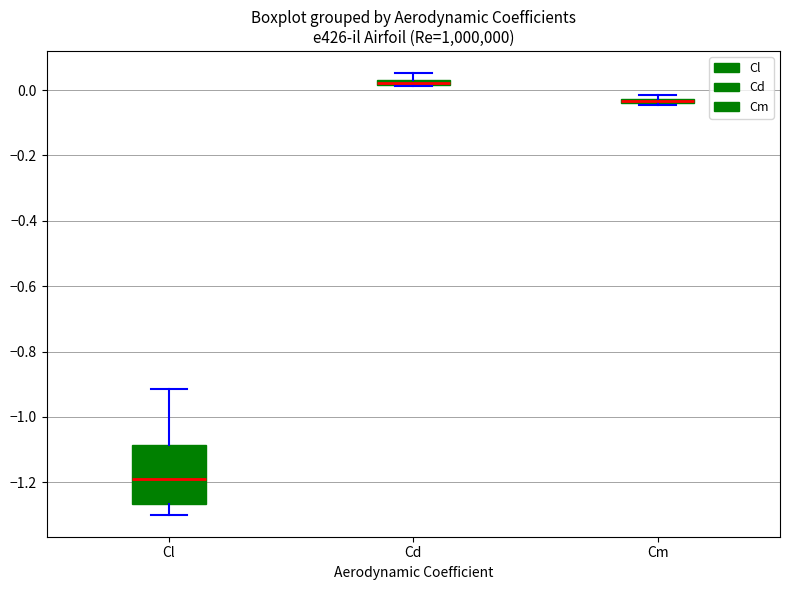

Where is the upper edge of the box for Cd on the y-axis? The values are not printed on the chart, so give them approximately, as read against the axis.

0.04